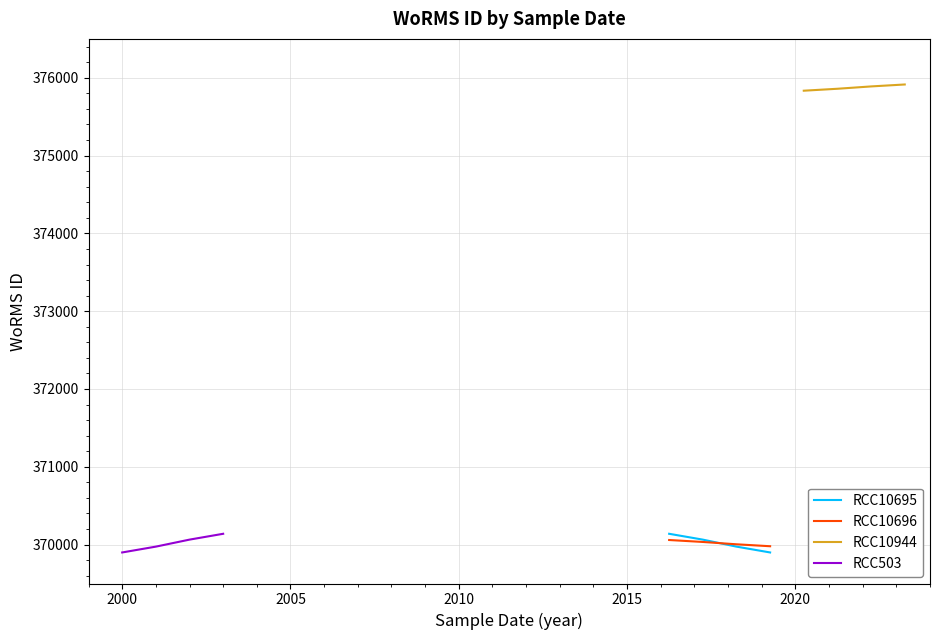

Which series has the largest range (max minus min)?

RCC10695